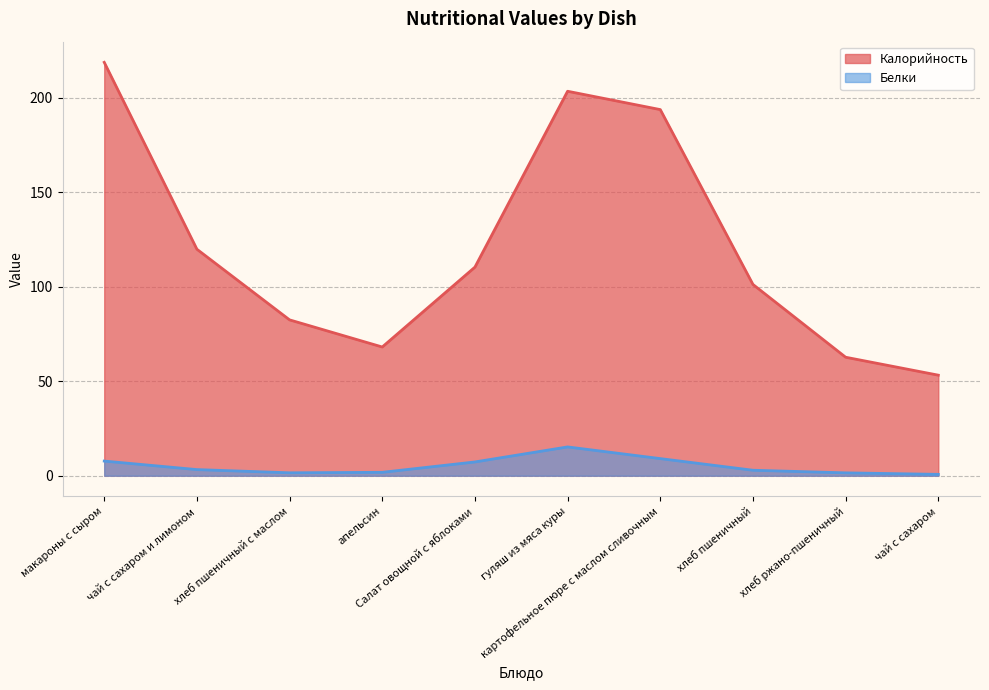

Rank the series at апельсин from lowest to highest value.

Белки, Калорийность